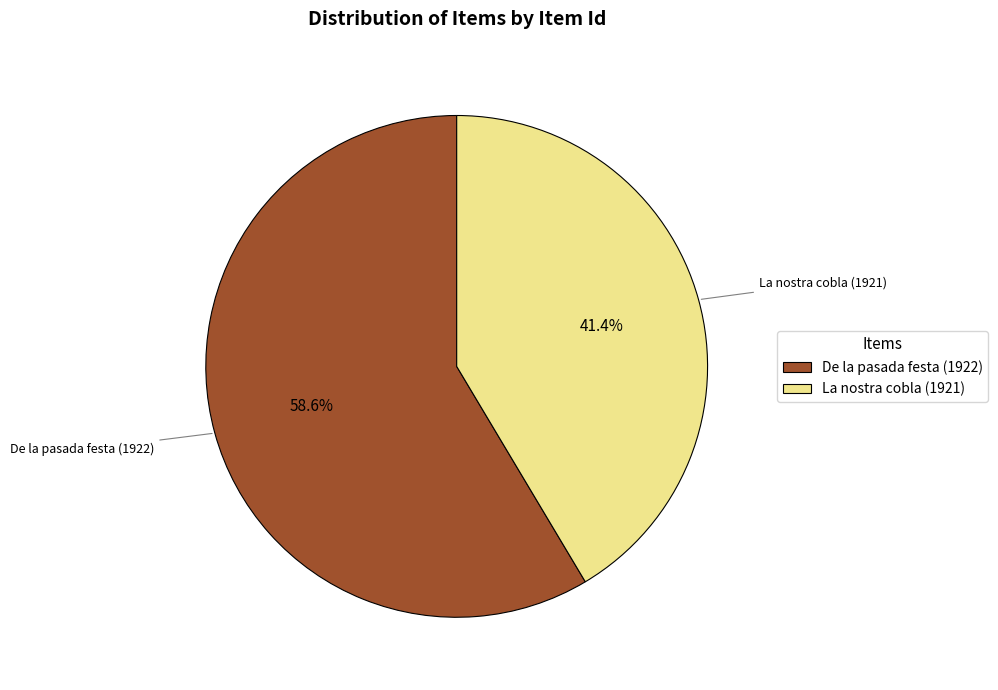

Count the number of slices in the pie.

2